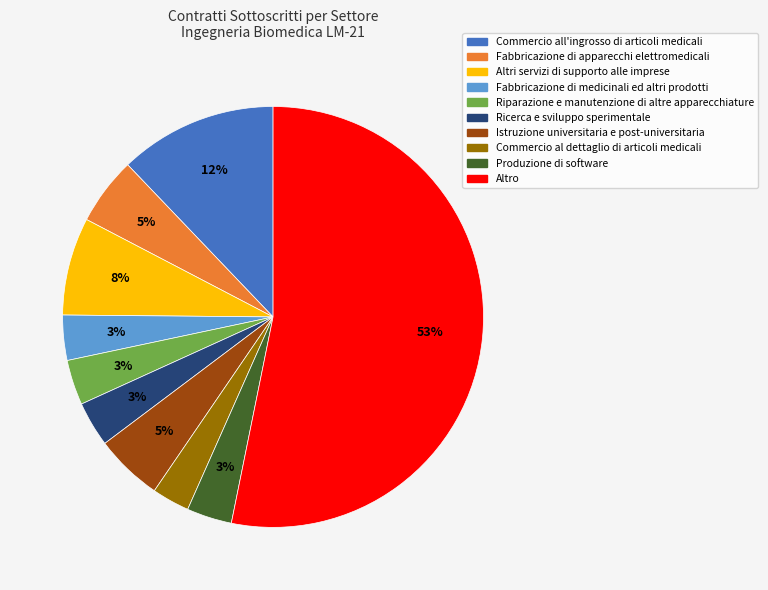

What is the ratio of the value at Ricerca e sviluppo sperimentale to the value at Fabbricazione di medicinali ed altri prodotti?

1.0